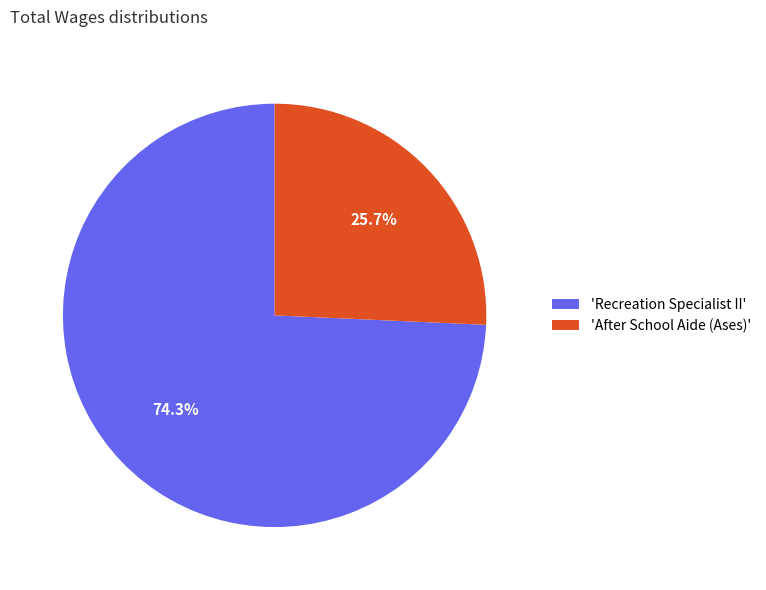

Does 'After School Aide (Ases)' represent more than half of the total?

No